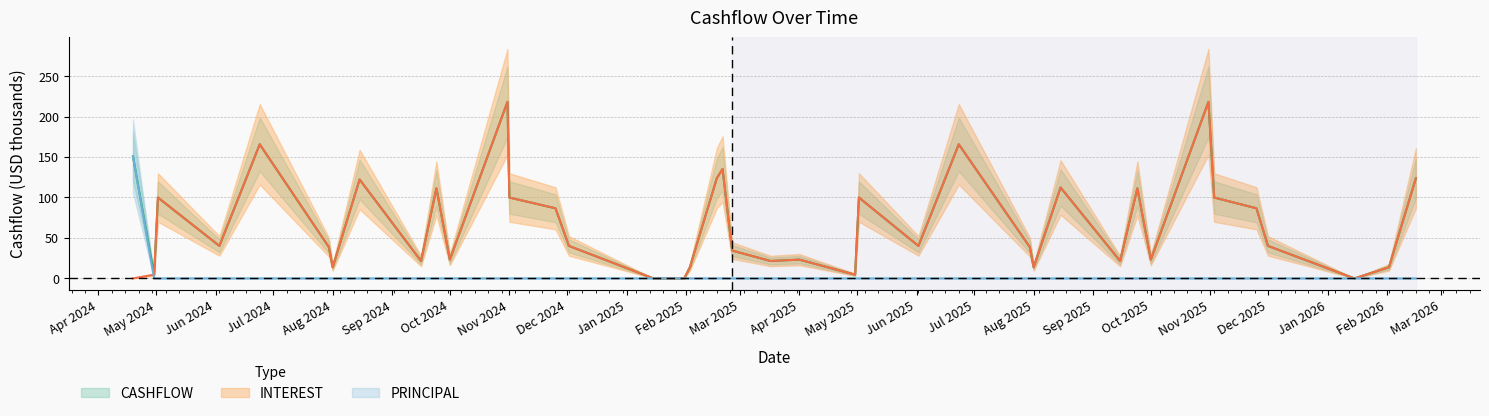

What is the label of the 22nd point from the left?

2025-03-17